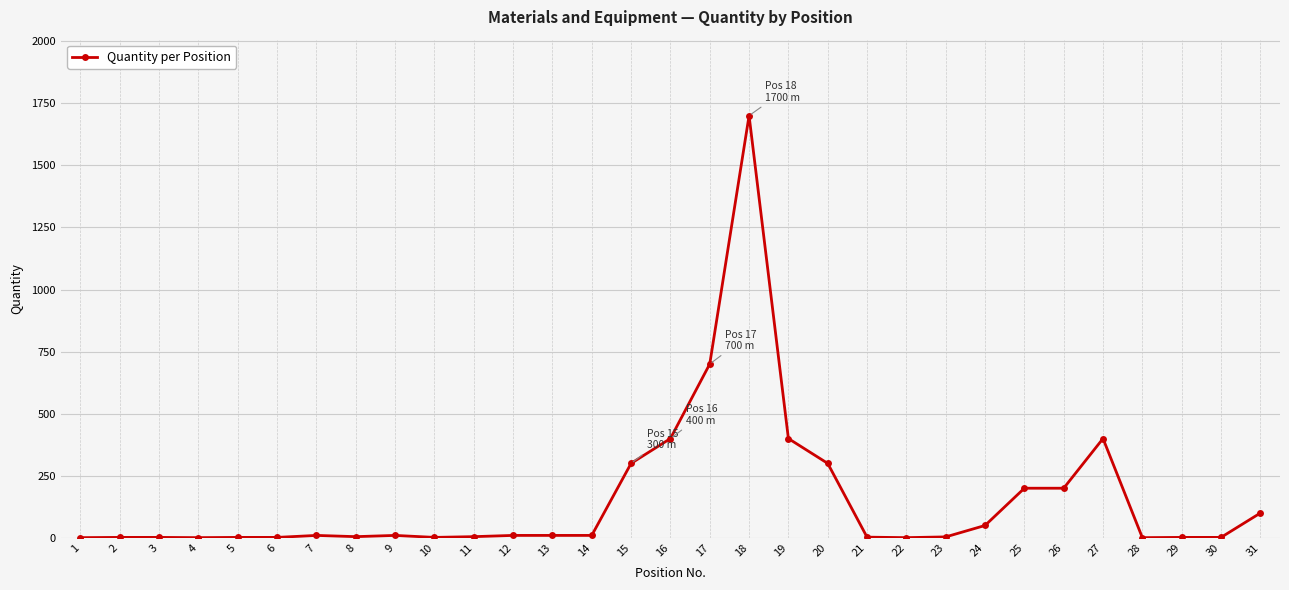

Approximately how many times larger is the value at 2 compared to 14?

0.2